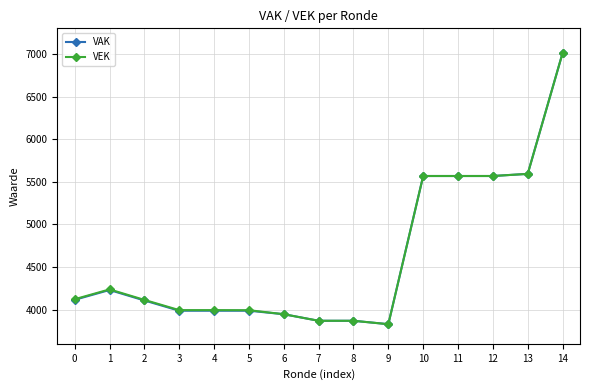

At which category does VAK reach its first local peak?

1